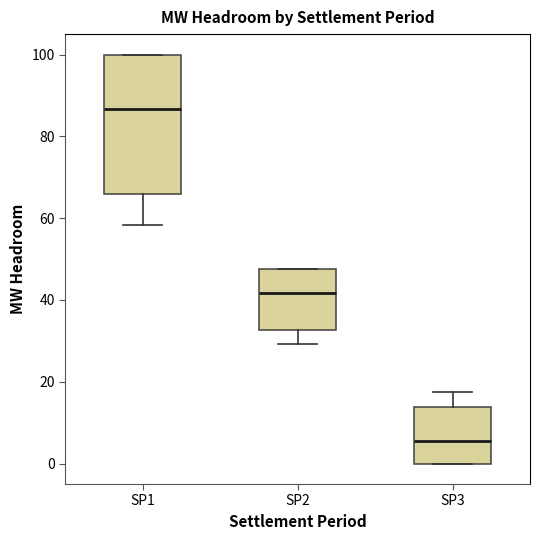

Reading left to right, transcribe this box plot: for each box, give where its median line is, the range the box spans, and where its two whiskers end, as read against the y-axis. The values are not printed on the chart, so give them approximately, as read against the axis.

SP1: median 86, box 66 to 100, whiskers 58 to 100
SP2: median 42, box 32 to 48, whiskers 30 to 48
SP3: median 6, box 0 to 14, whiskers 0 to 18